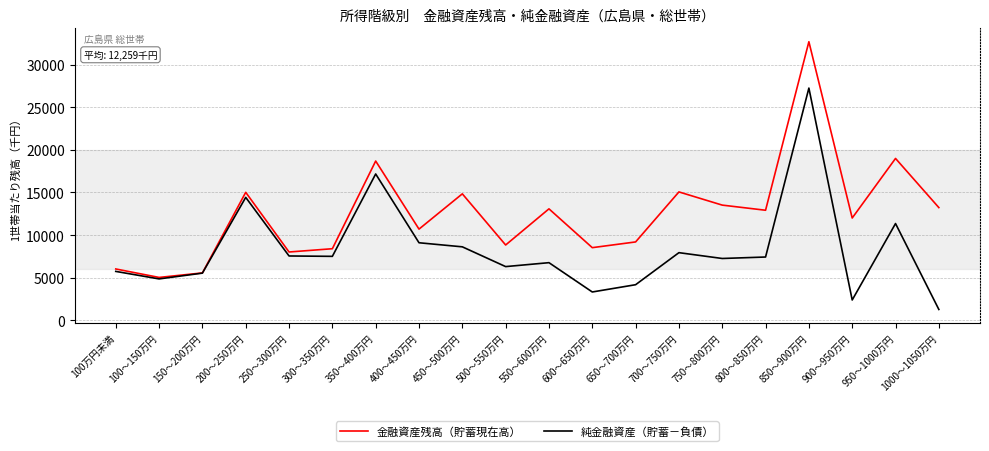

Which series has the largest total across all categories?

金融資産残高（貯蓄現在高）